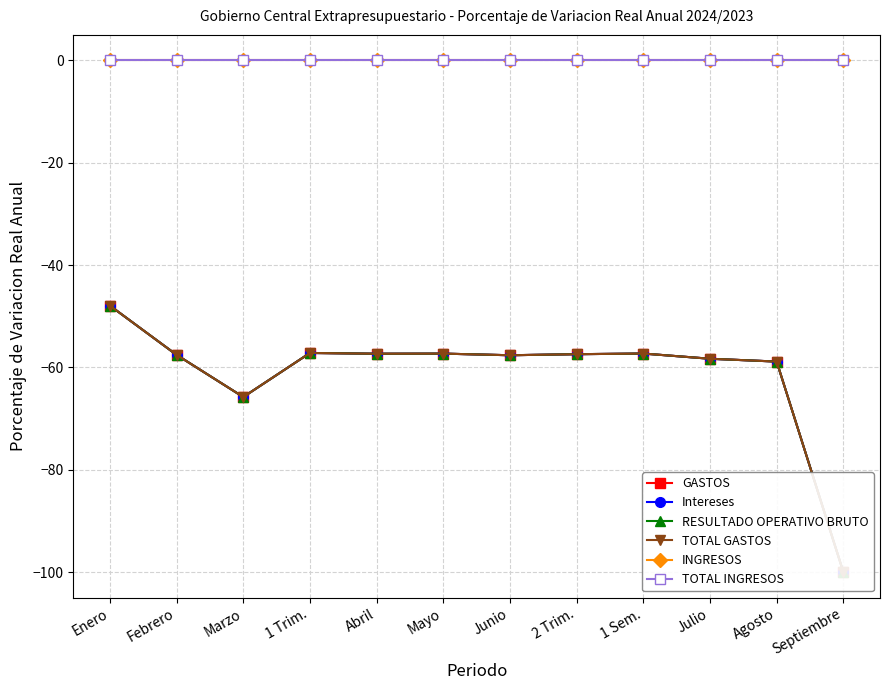

At which label is TOTAL GASTOS closest to -73?

Marzo